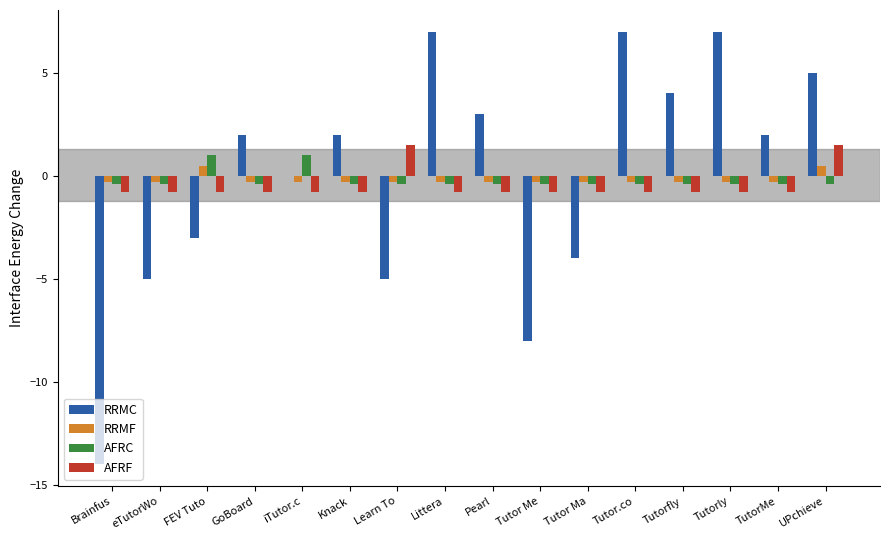

What is the difference between the RRMF values at UPchieve and Tutor Ma?

0.8